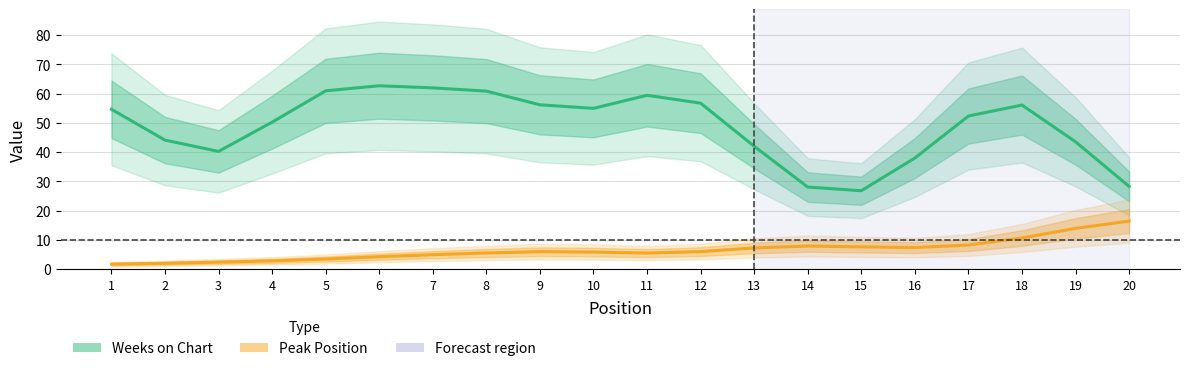

How many data points in Peak Position are above 5?

13